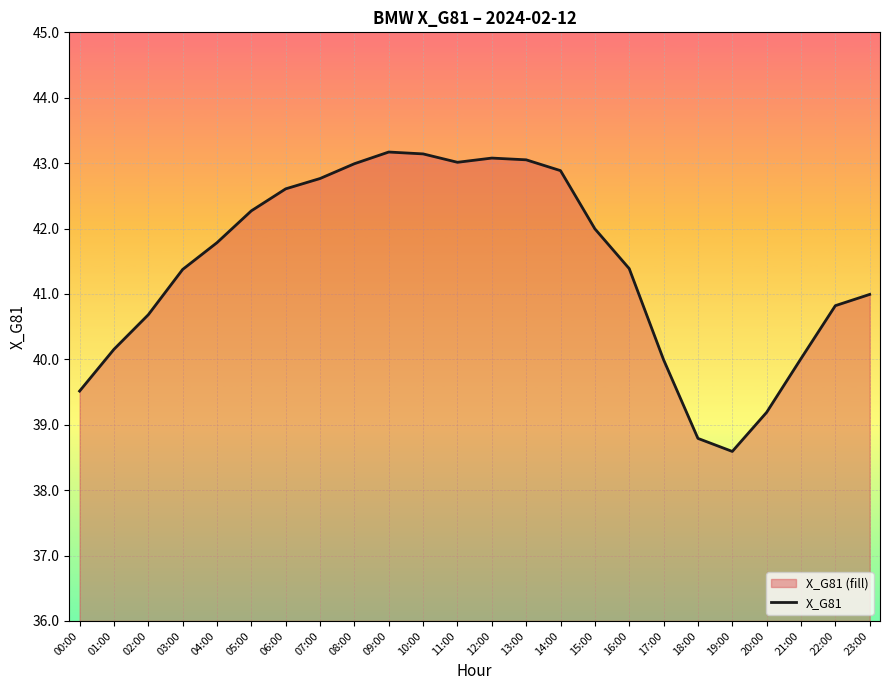

Which label corresponds to the largest value in the chart?

09:00